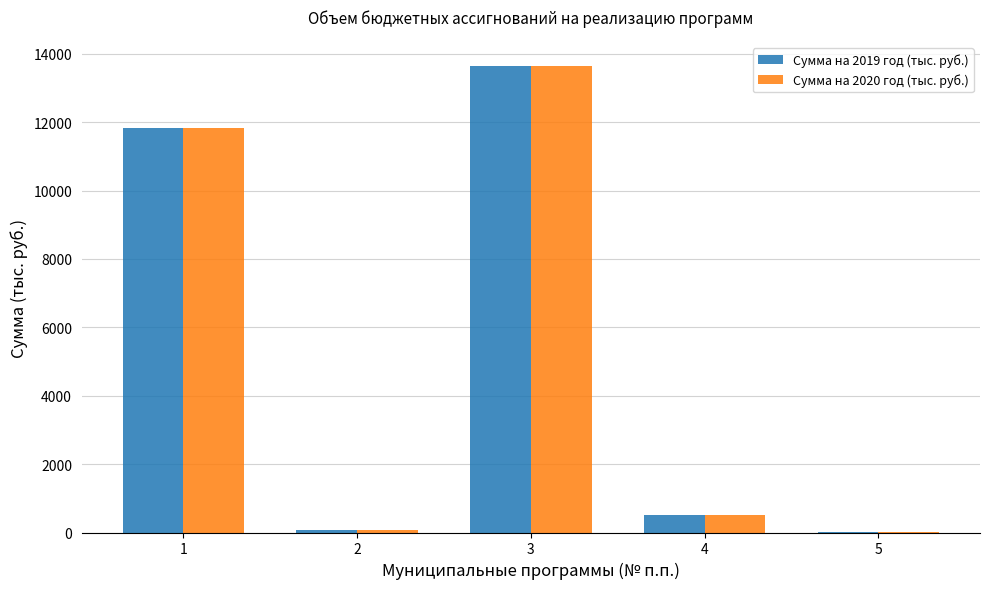

What is the greatest value displayed?

13659.1